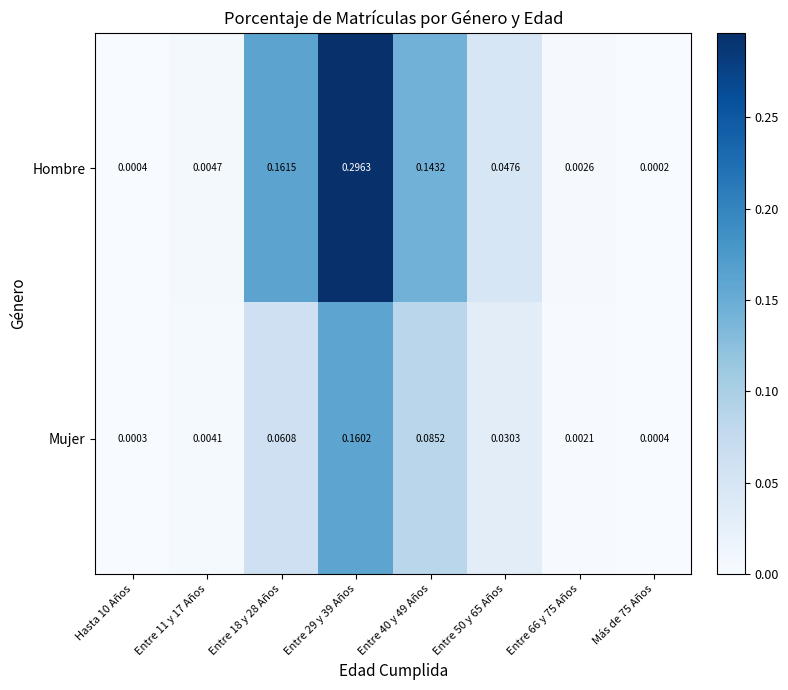

List the series in order of their overall mean, lowest first.

Mujer, Hombre